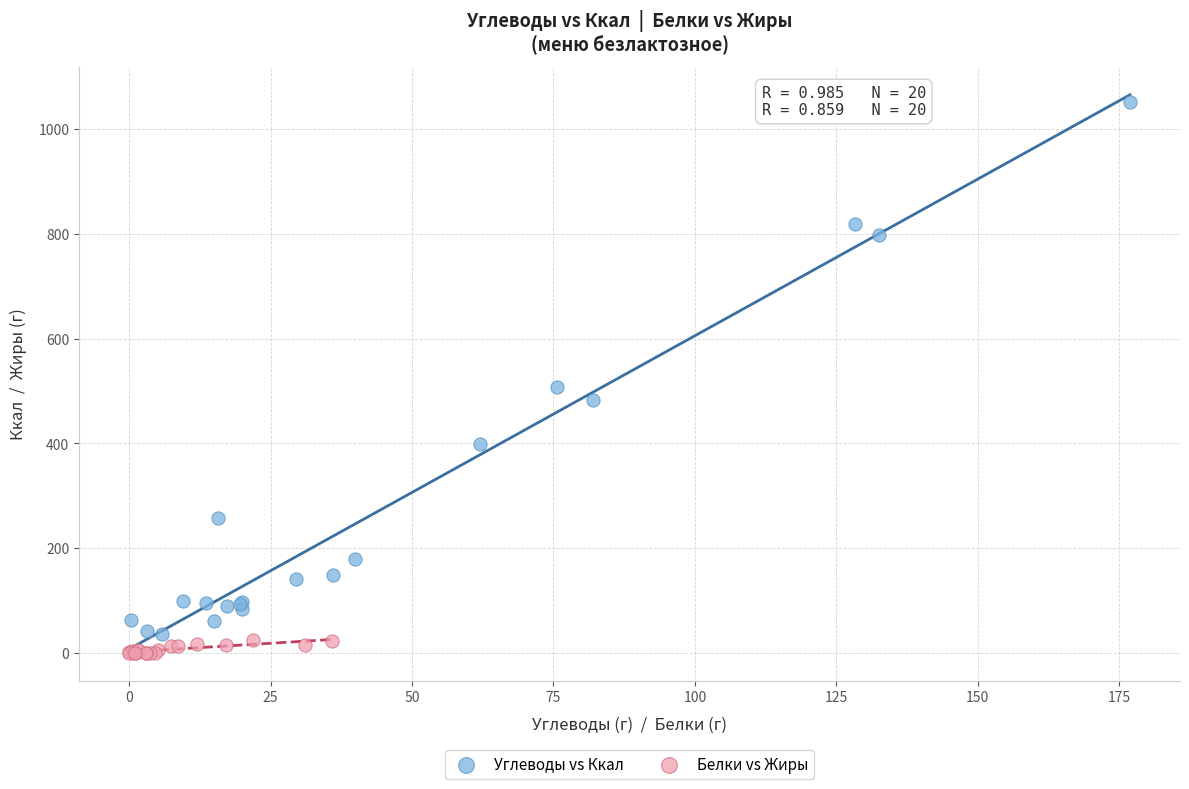

Which series has the widest spread of Y values?

Углеводы vs Ккал